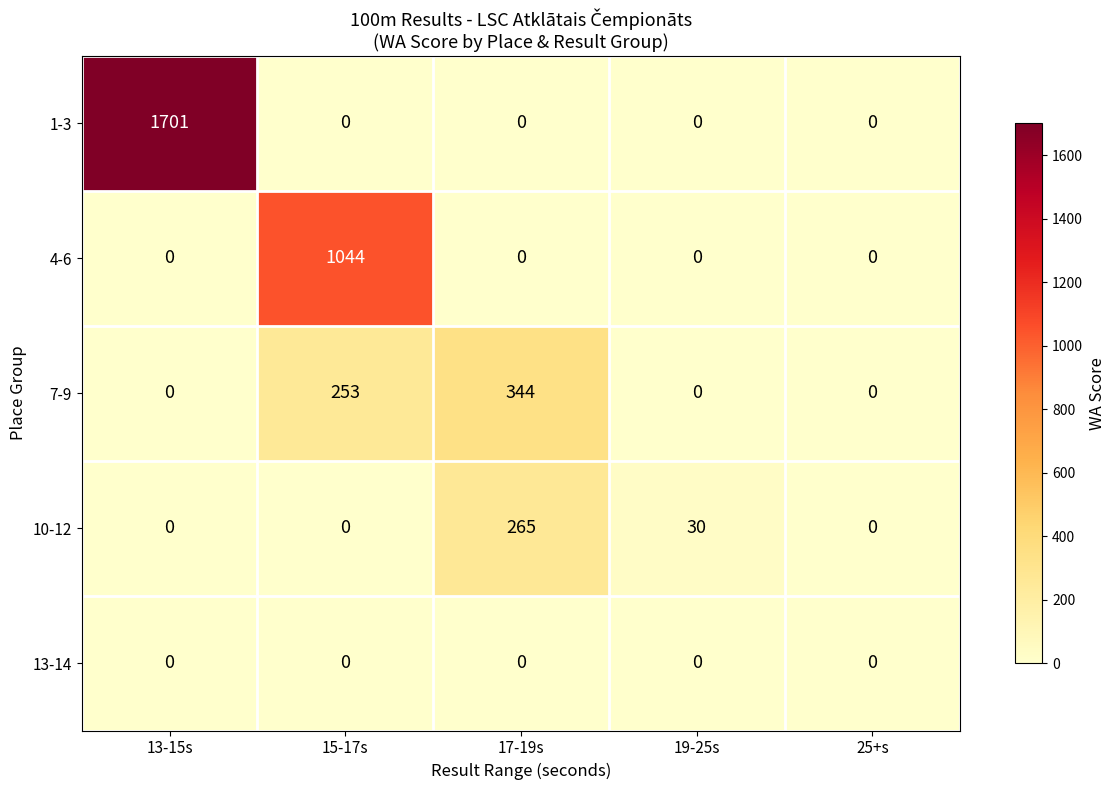

What is the total value across all series at 19-25s?

30